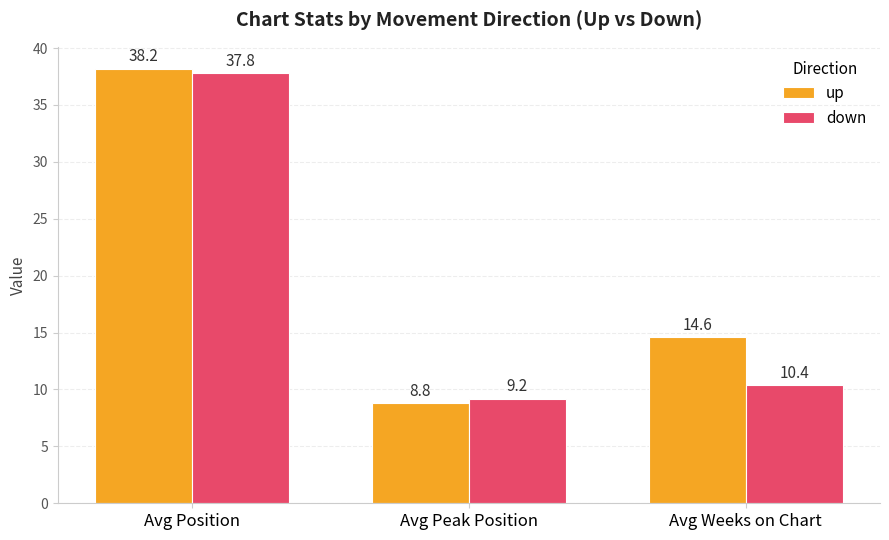

What is the sum of the up values at Avg Position and Avg Weeks on Chart?

52.8